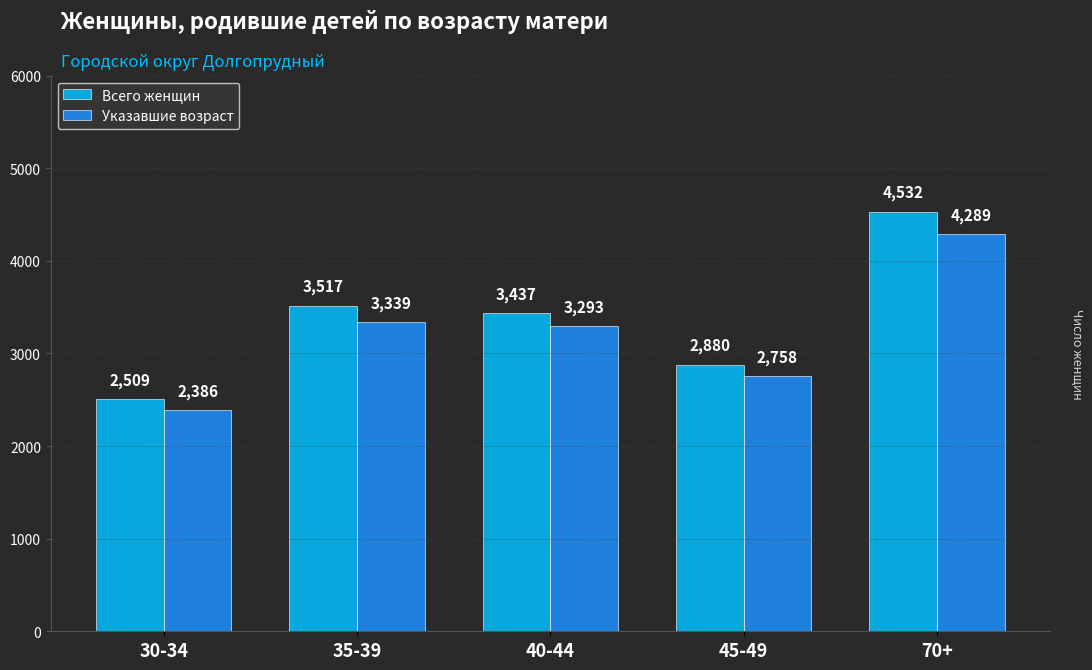

What are all the series names shown in the legend?

Всего женщин, Указавшие возраст